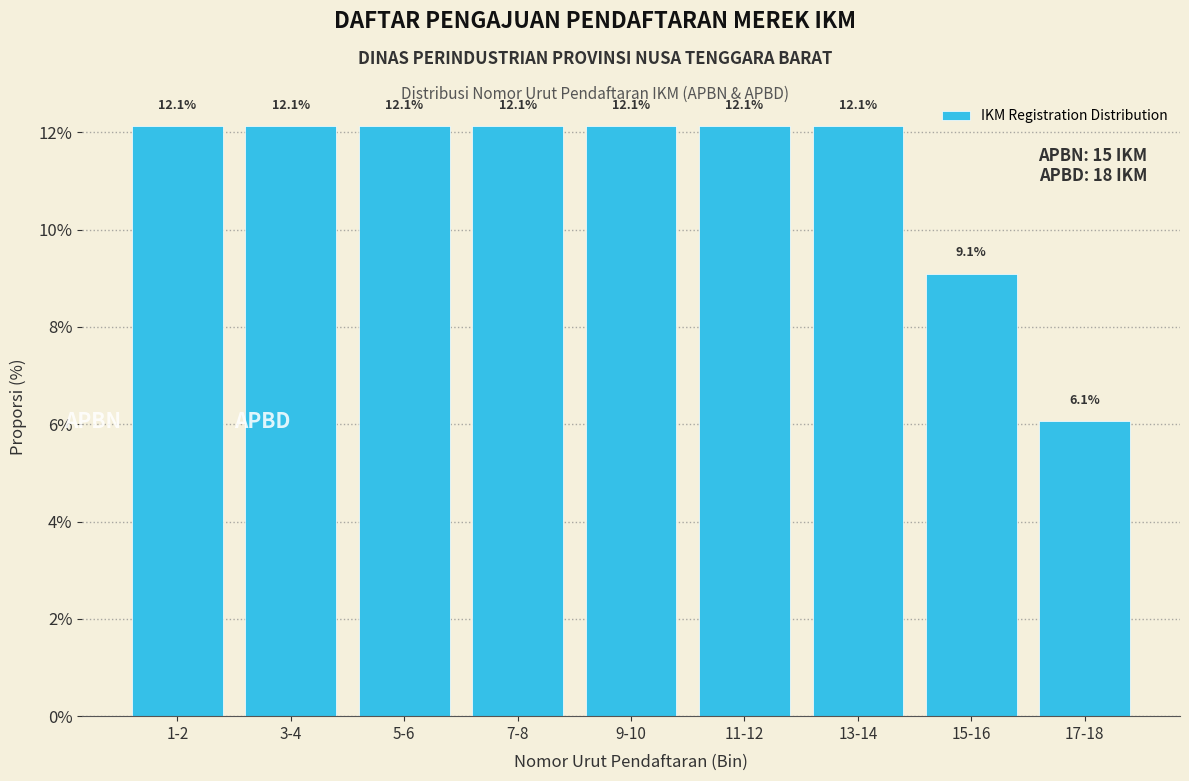

Reading right to left, transcribe all the data shown in this chart.

6.1	9.1	12.1	12.1	12.1	12.1	12.1	12.1	12.1